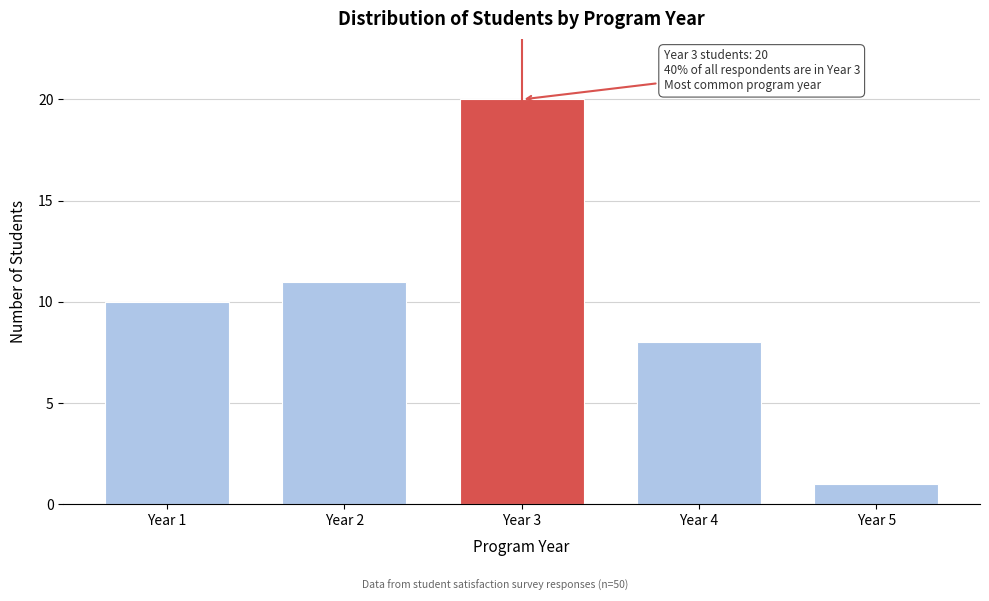

Reading left to right, what are all the values shown in this chart?

10	11	20	8	1